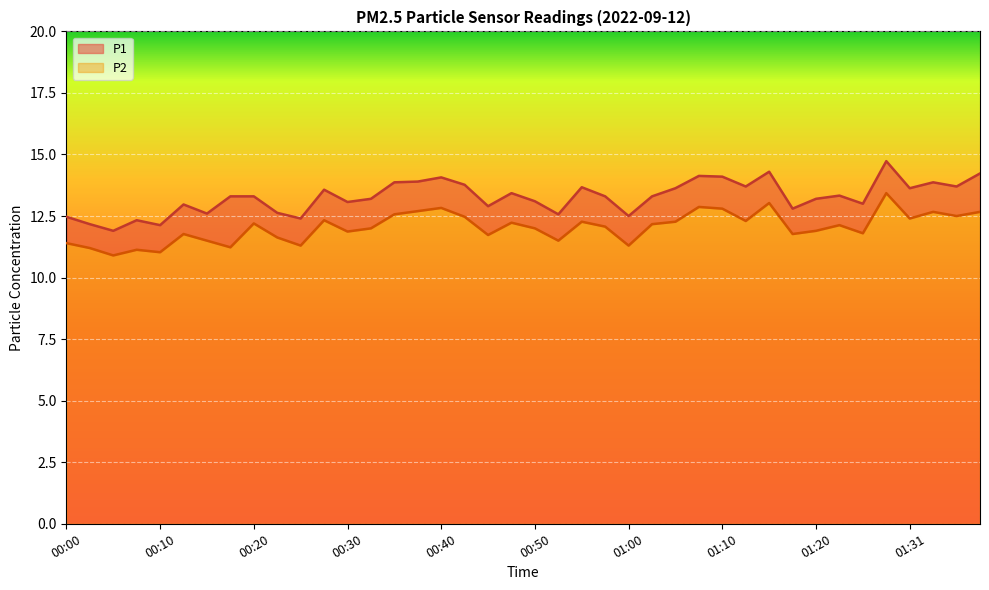

Is the value of P2 at 00:20 greater than the value of P1 at 01:10?

No